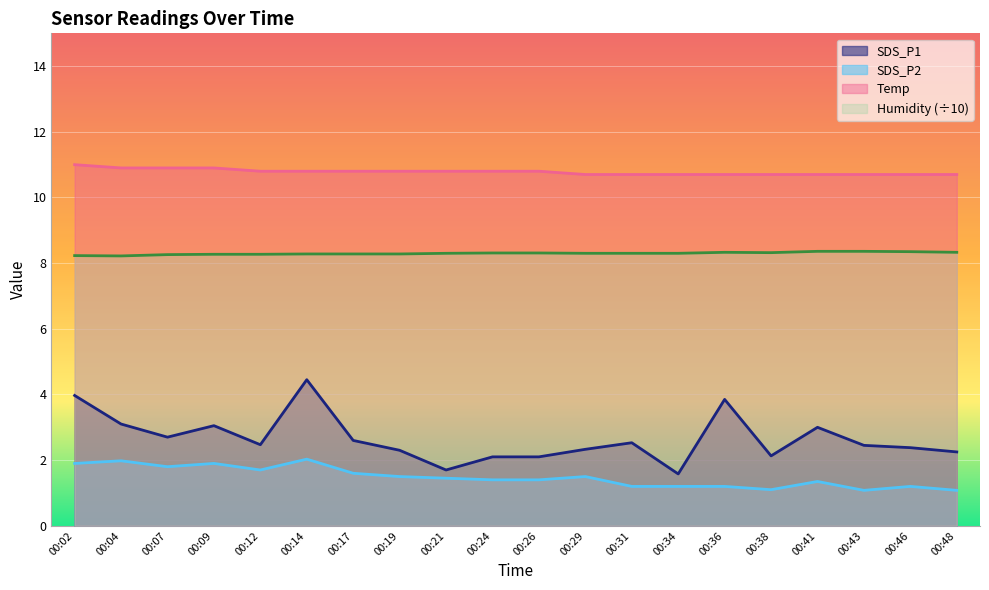

True or false: Temp has more than 1 interior local peaks.

False